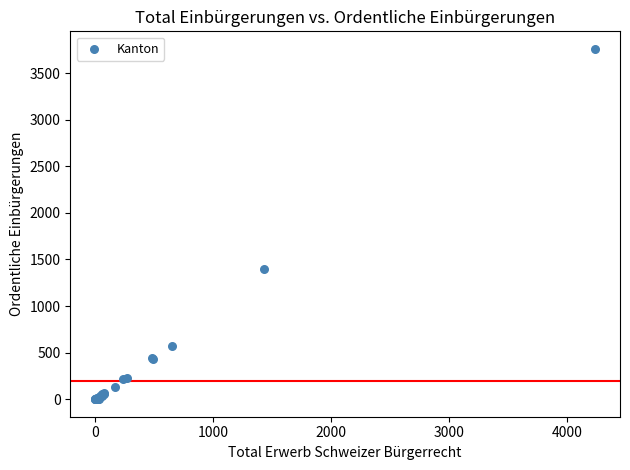

What Y value in the scatter plot is closest to 1880?

1396